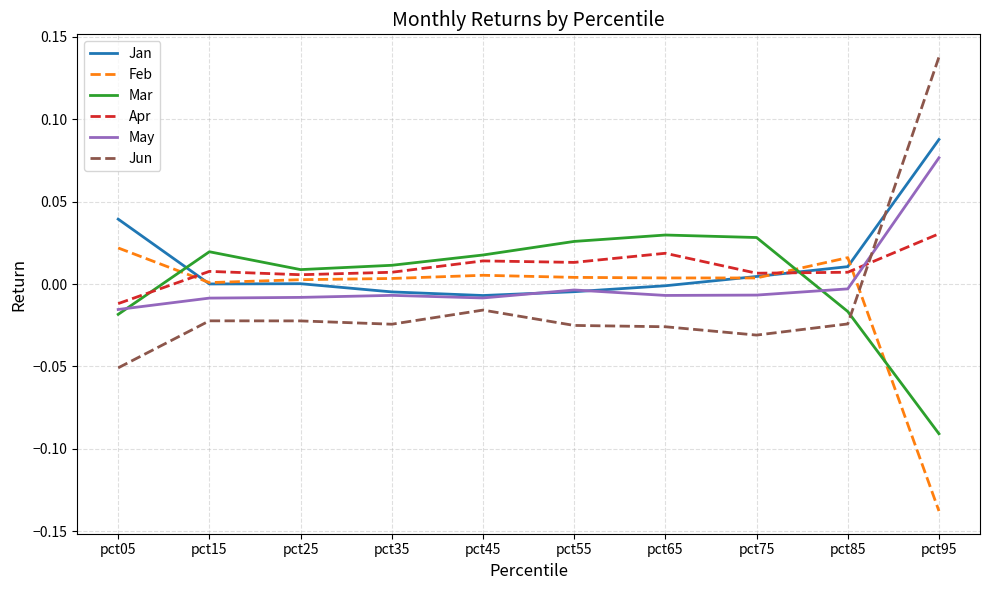

True or false: Mar and Apr intersect in this chart.

True